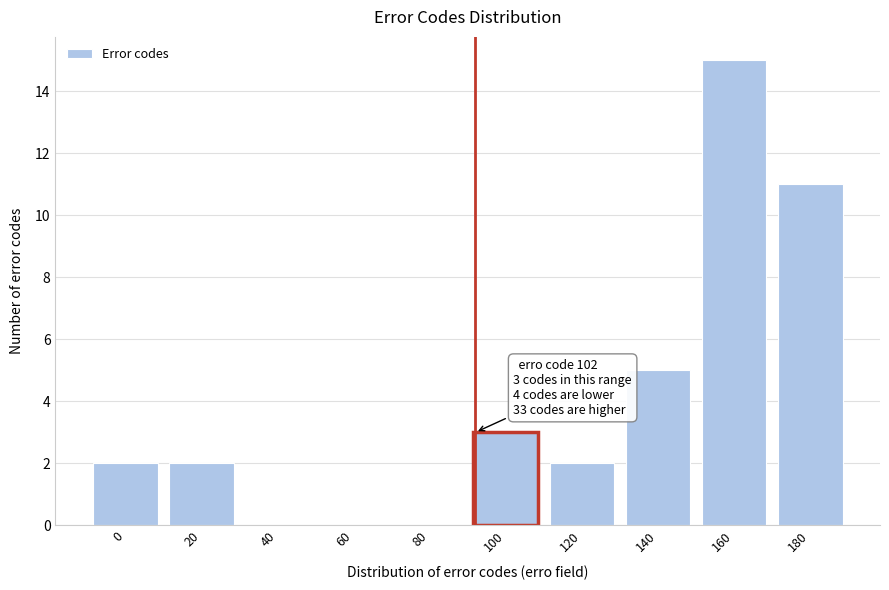

Reading left to right, list all the values displayed in this chart.

0=2	20=2	40=0	60=0	80=0	100=3	120=2	140=5	160=15	180=11